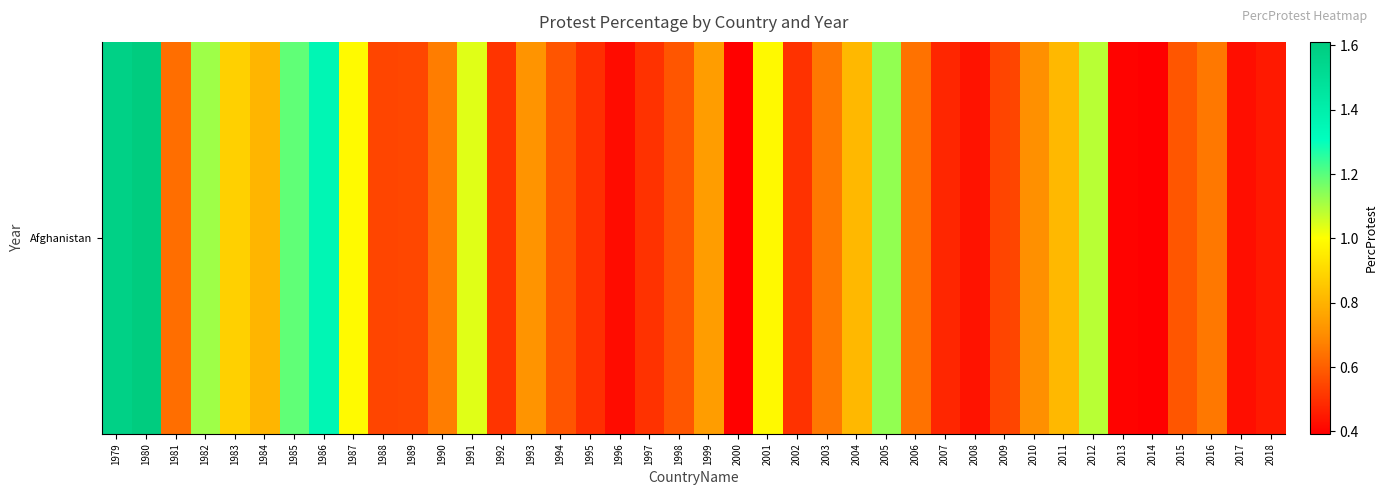

List the labels in order of value, smallest first.

2014, 2000, 2013, 1996, 2017, 2008, 2018, 2007, 1995, 2002, 1997, 1992, 1988, 2009, 1989, 1994, 2015, 1998, 1981, 2006, 2003, 2016, 1990, 2010, 1993, 1999, 1984, 2011, 2004, 1983, 2001, 1987, 1991, 2012, 1982, 2005, 1985, 1986, 1979, 1980